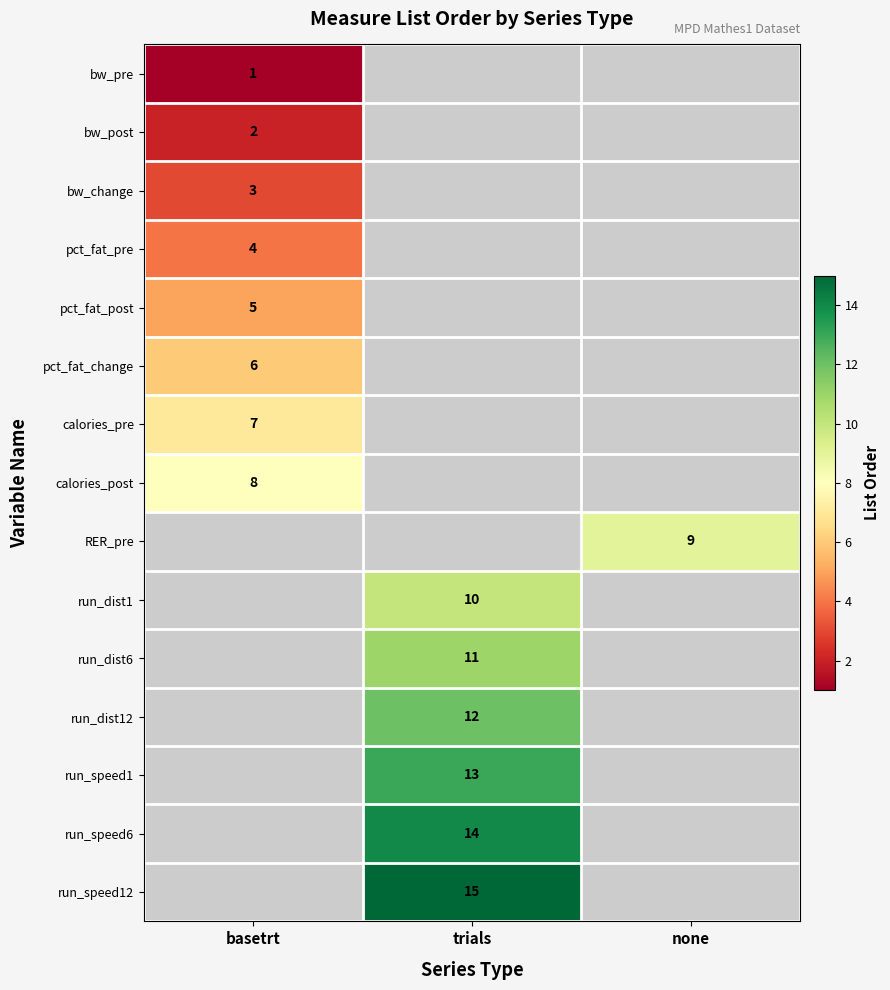

True or false: bw_change has a value of 1 at basetrt.

False